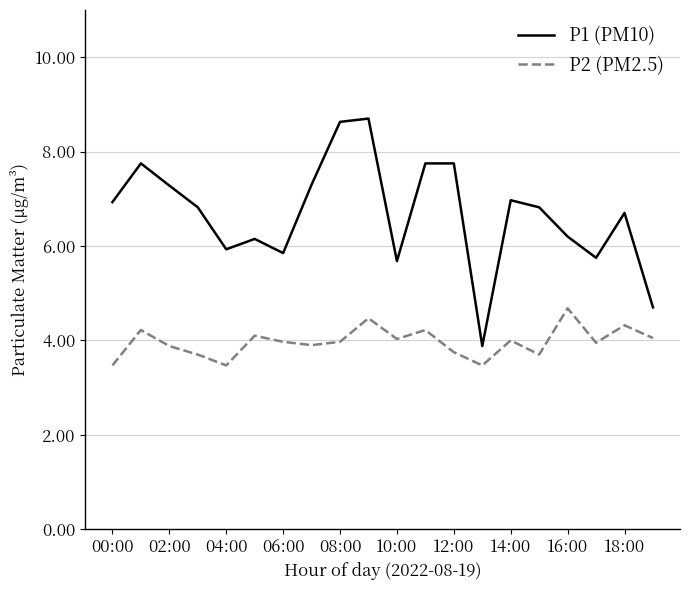

What is the difference between the maximum and minimum values in the P1 (PM10) series?

4.8